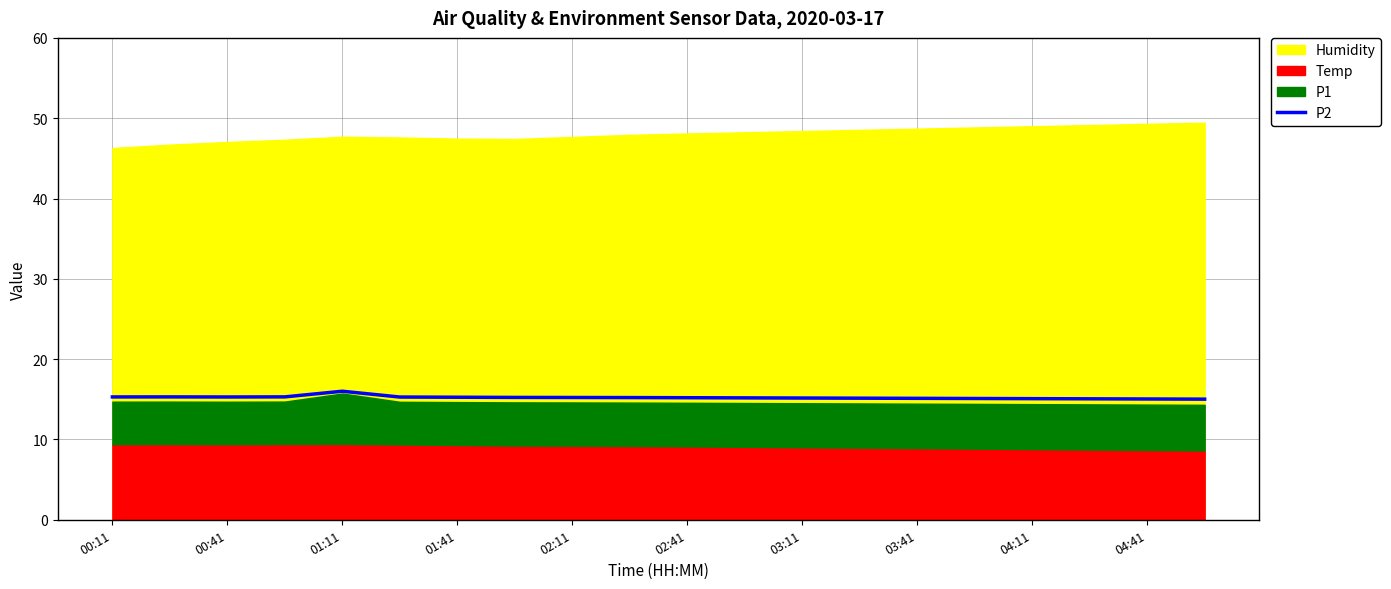

What is the maximum value for P2?

16.0